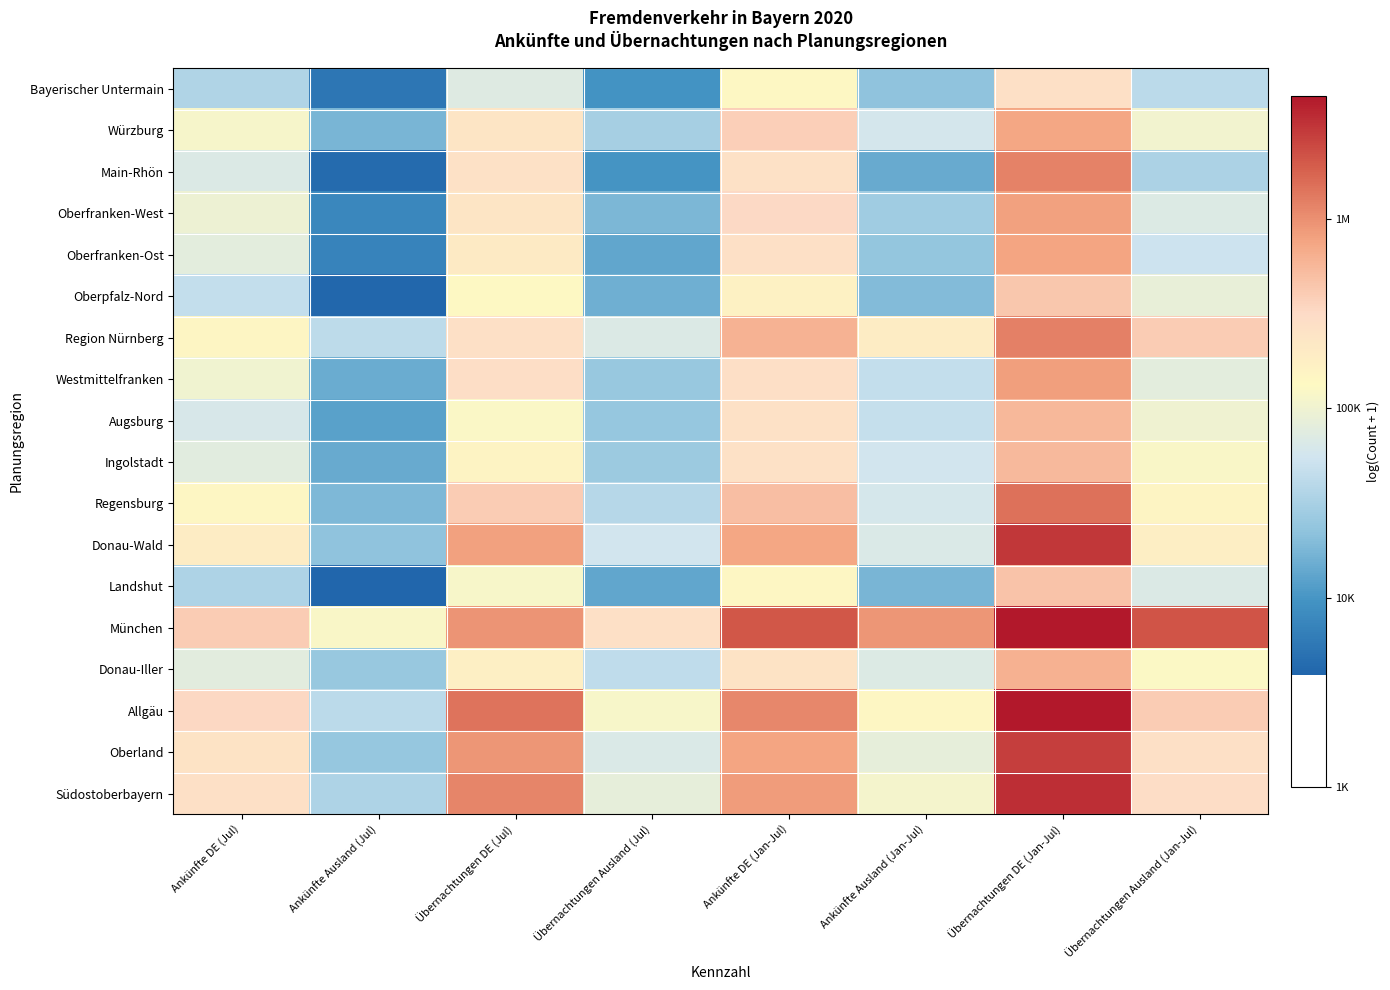

How many categories are shown in the chart?

8